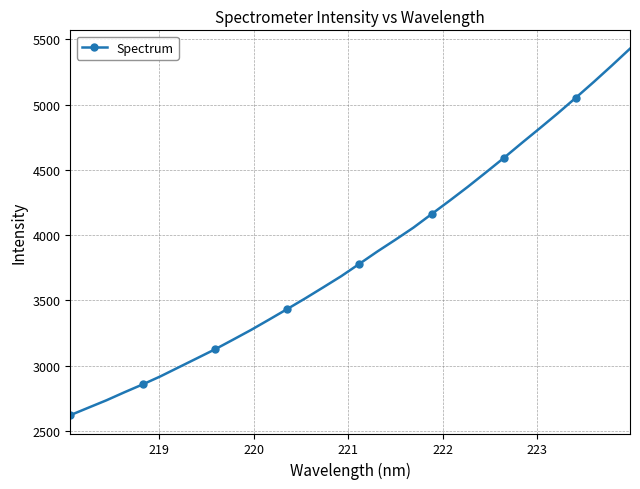

True or false: the data has more than 1 interior local peaks.

False